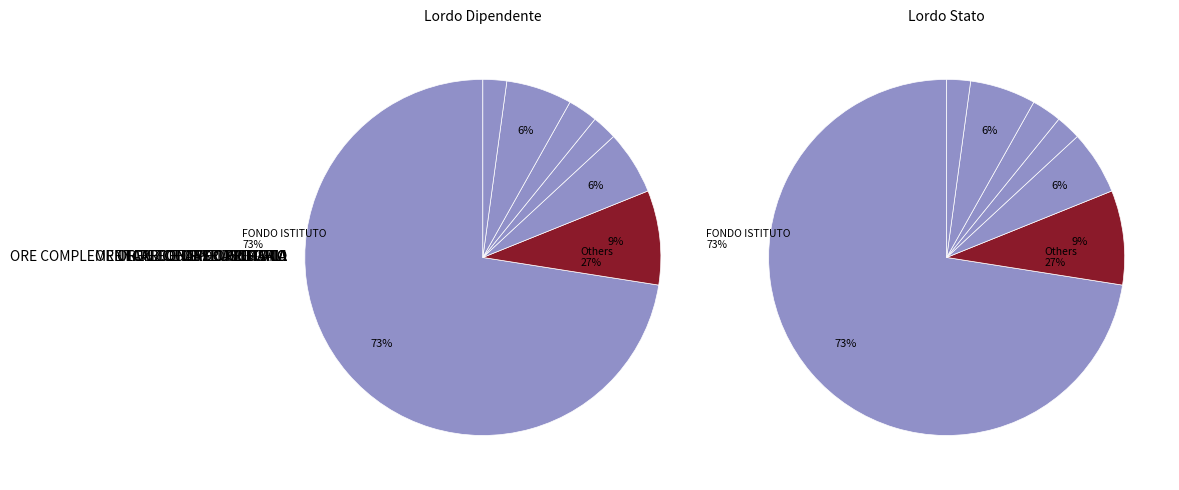

What percentage do ORE ECCEDENTI SECONDARIA and FONDO ISTITUTO together represent?

74.8%